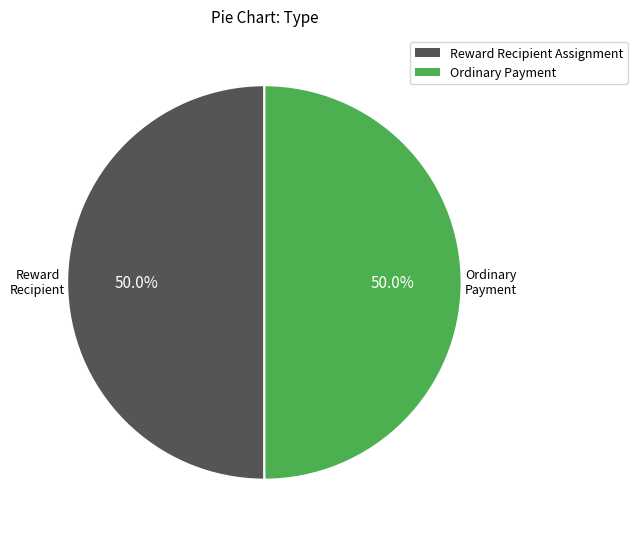

The Ordinary Payment slice represents 50% of the pie. True or false?

True